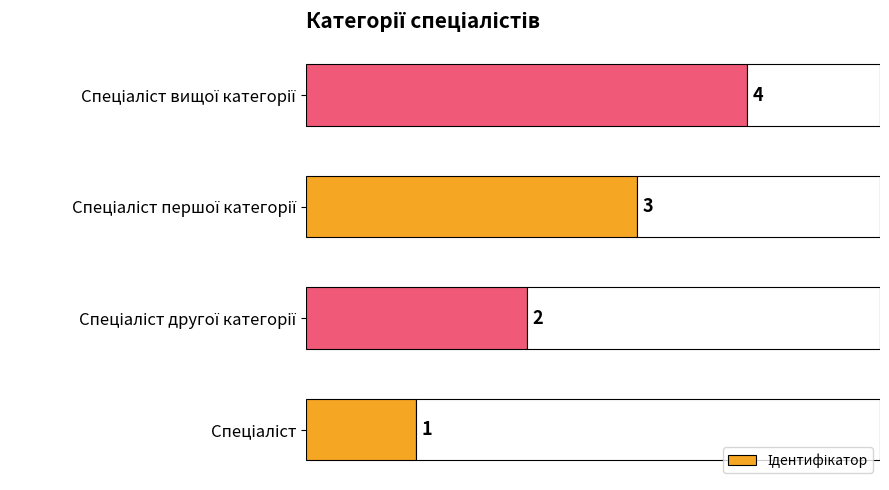

The value at Спеціаліст другої категорії is 3. True or false?

False